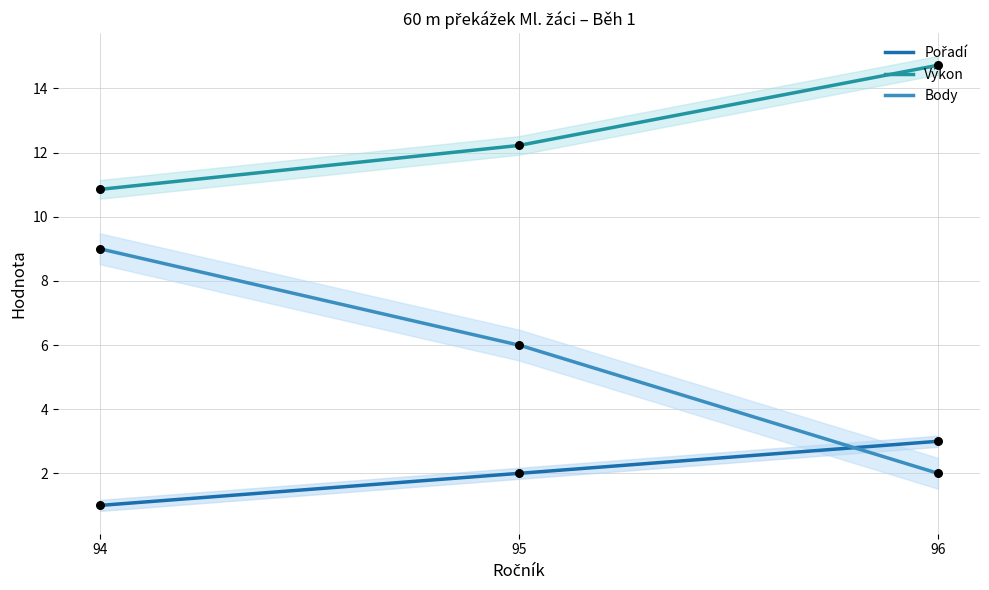

True or false: Výkon and Body intersect in this chart.

False